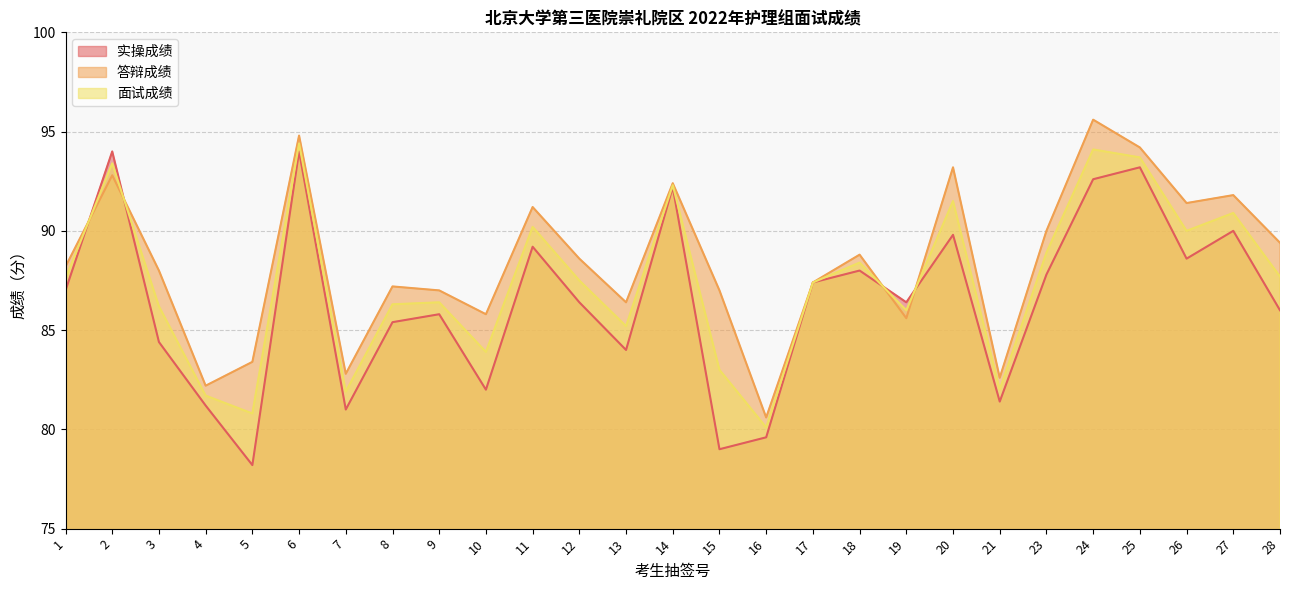

Which series has the widest spread of values?

实操成绩